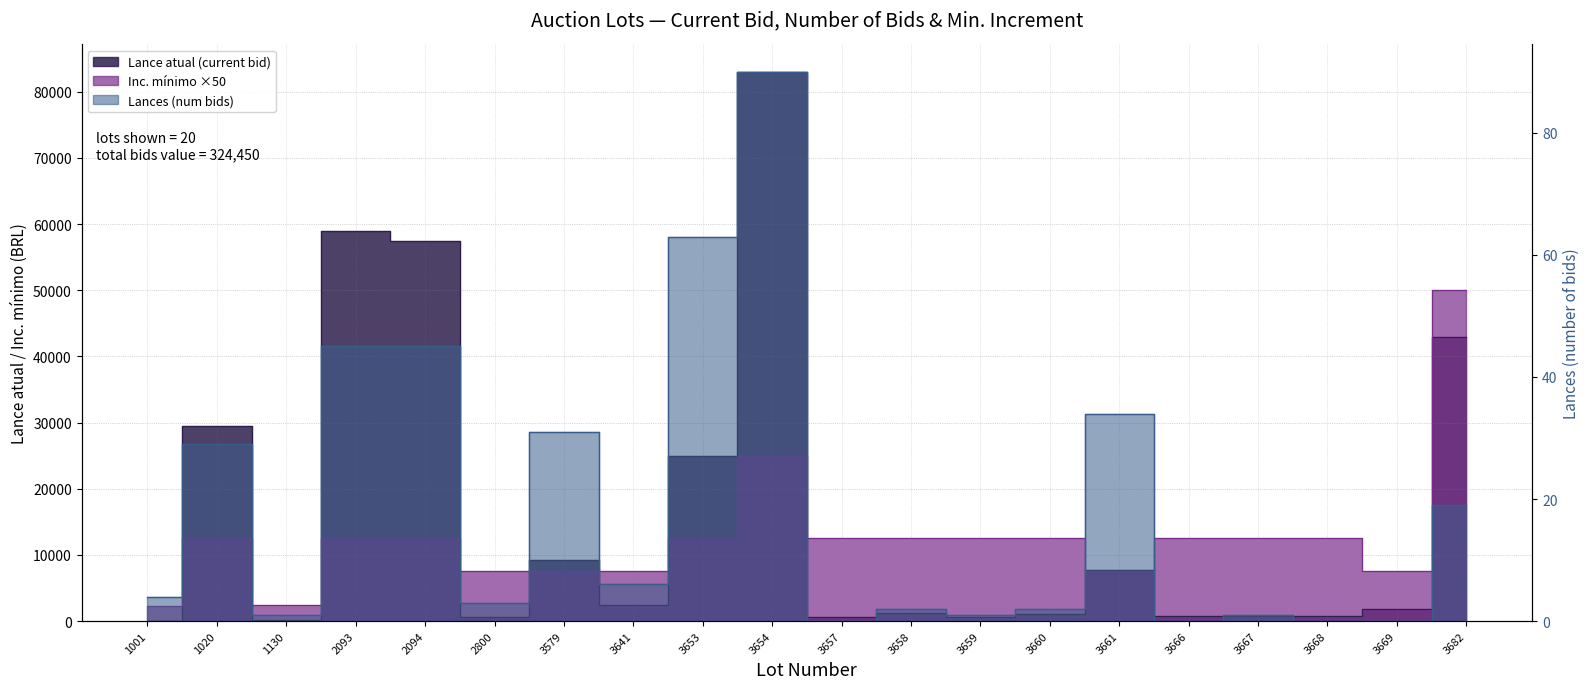

The Lance atual (current bid) series shows 2500 at 3641. True or false?

True